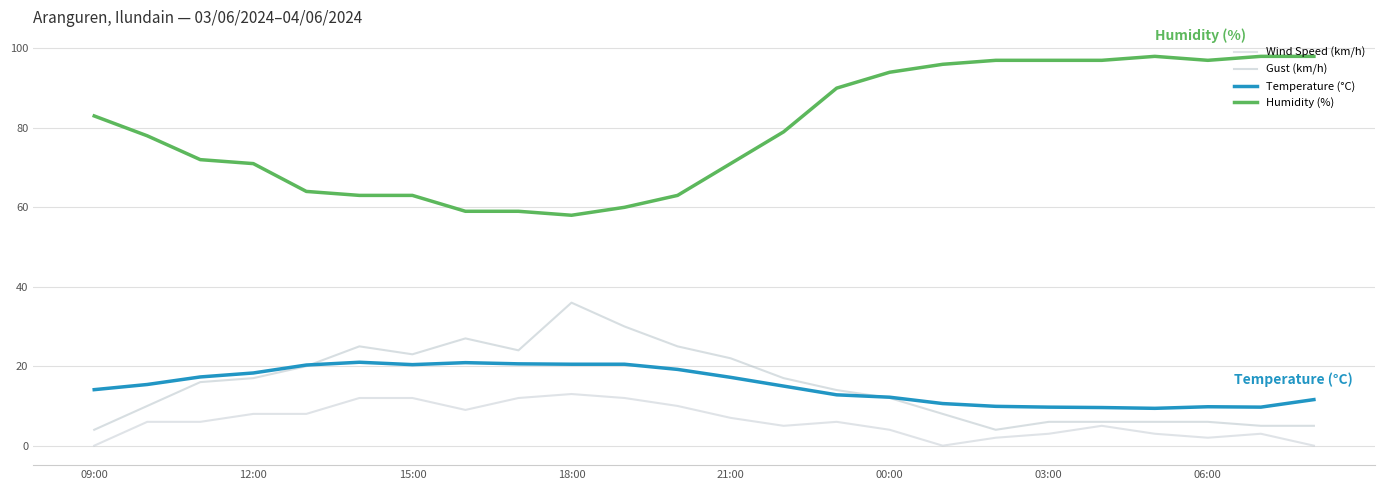

Does the chart have visible grid lines?

Yes